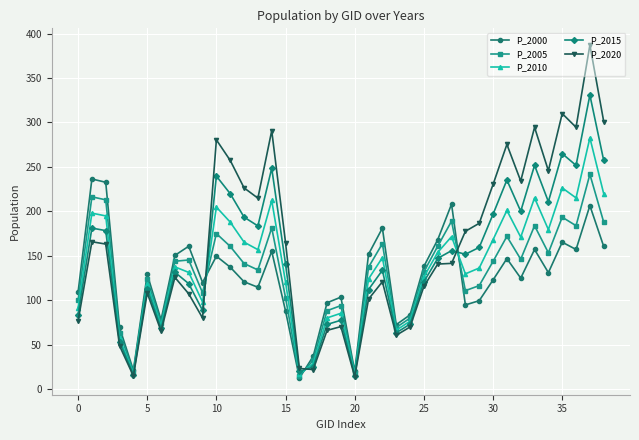

What is the highest value of the P_2015 series?

330.8